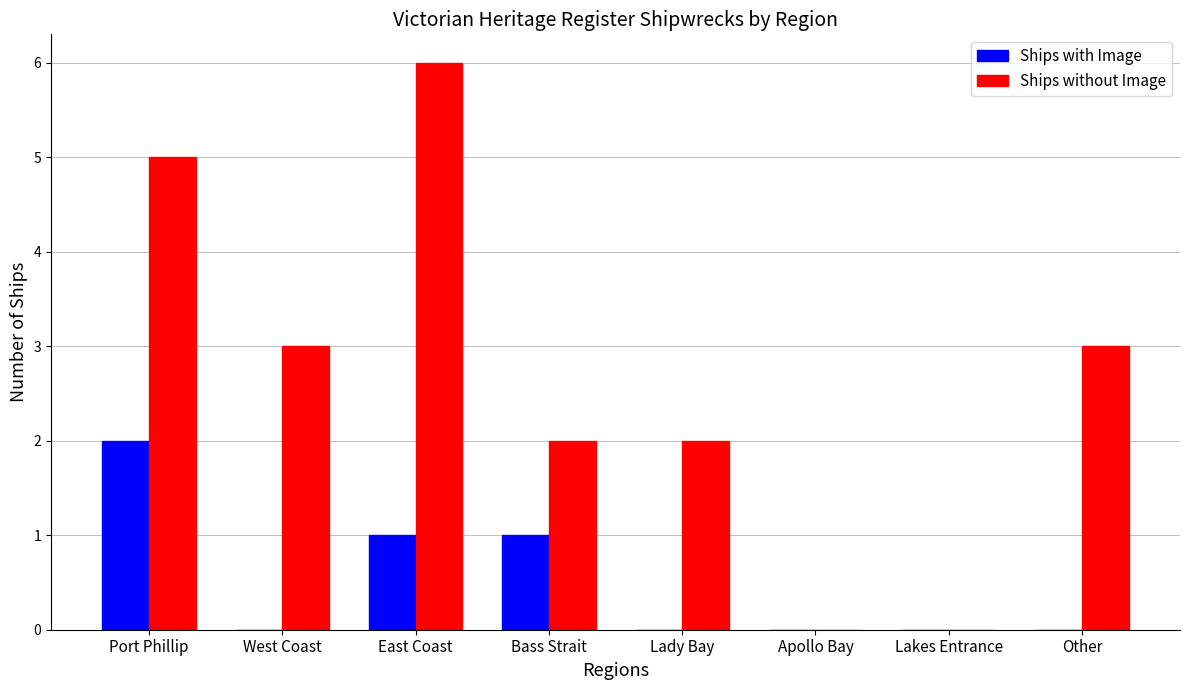

Which series changed the most between Port Phillip and Apollo Bay?

Ships without Image